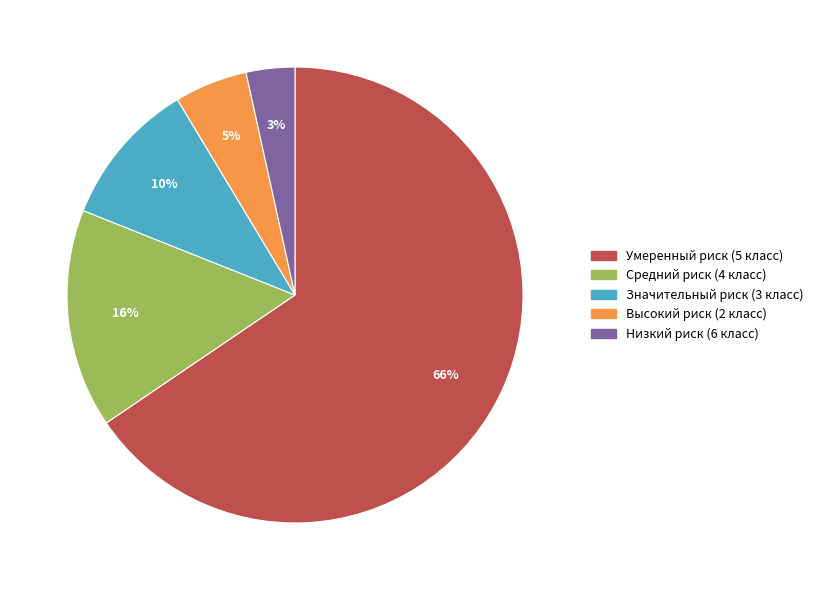

Combined, do Умеренный риск (5 класс) and Средний риск (4 класс) account for over 50%?

Yes